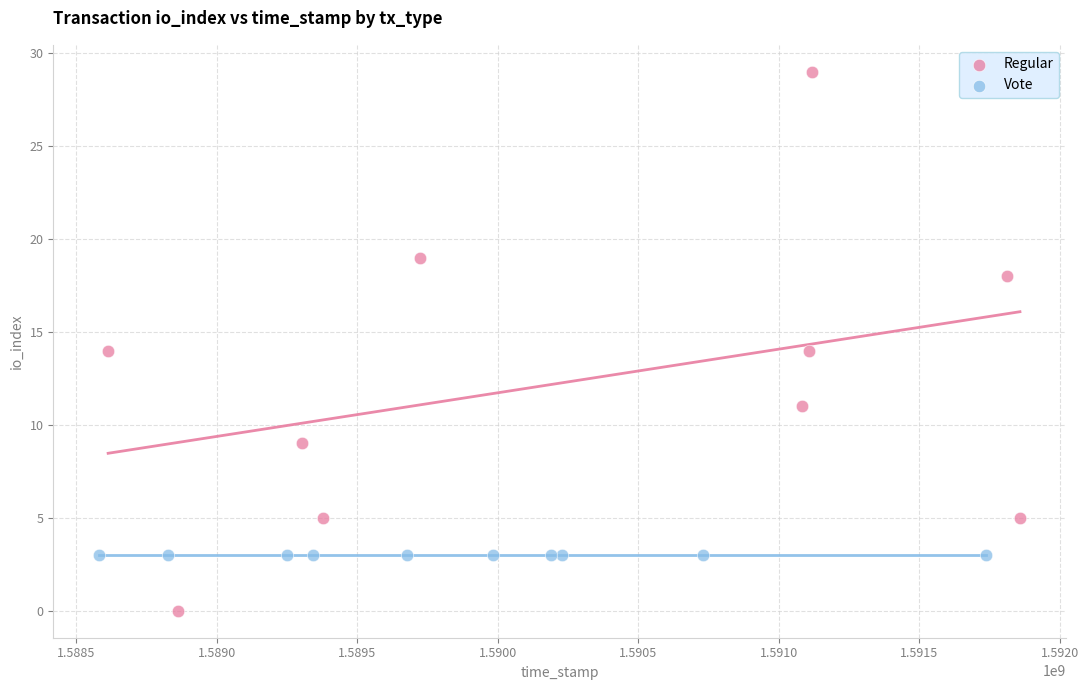

Which series contains the highest Y value?

Regular